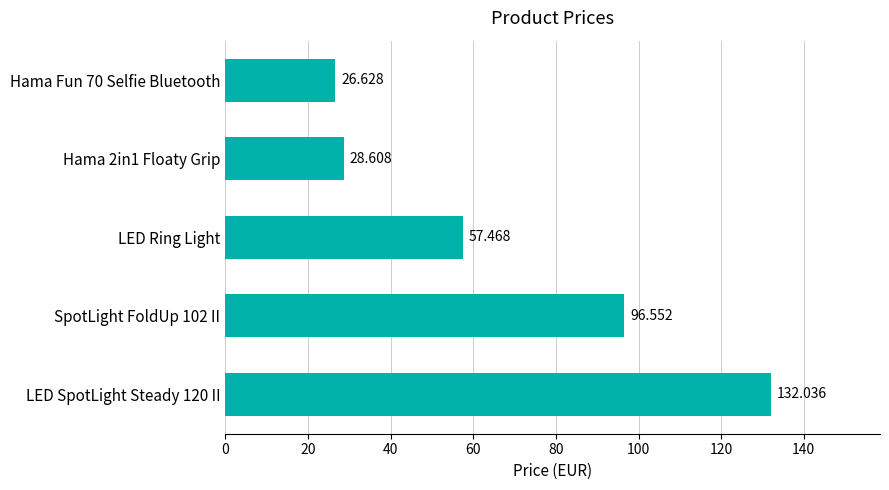

Which has a higher value, LED Ring Light or Hama Fun 70 Selfie Bluetooth?

LED Ring Light